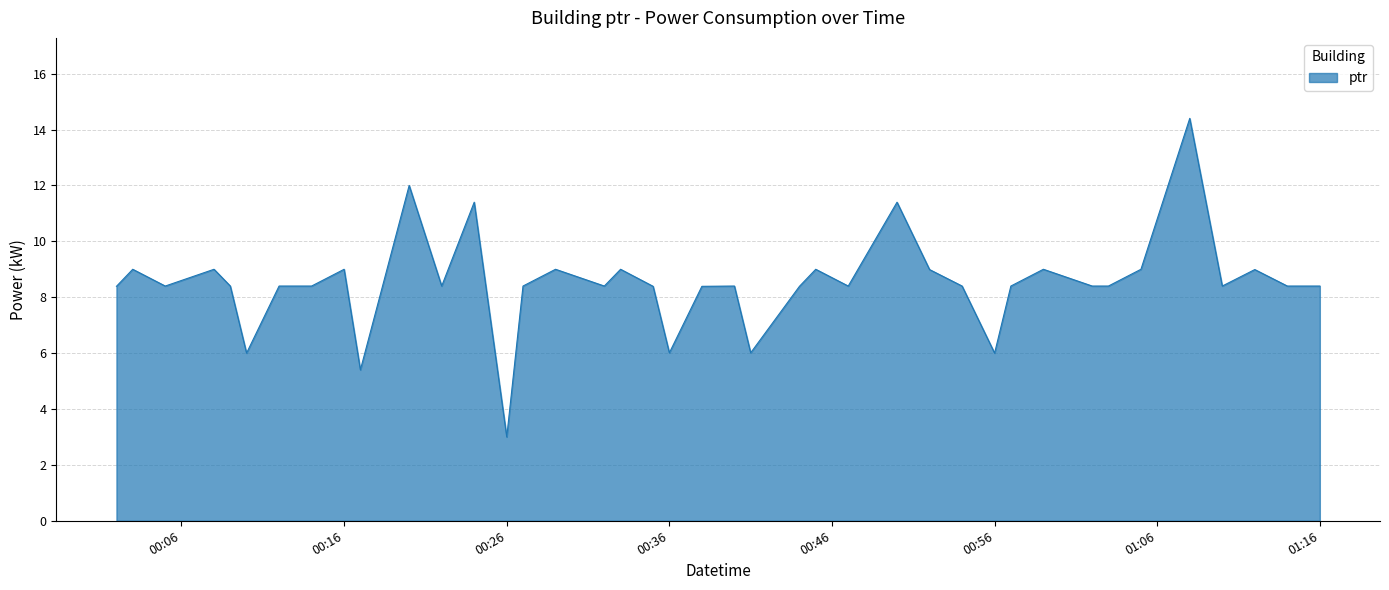

What is the greatest value displayed?

14.4